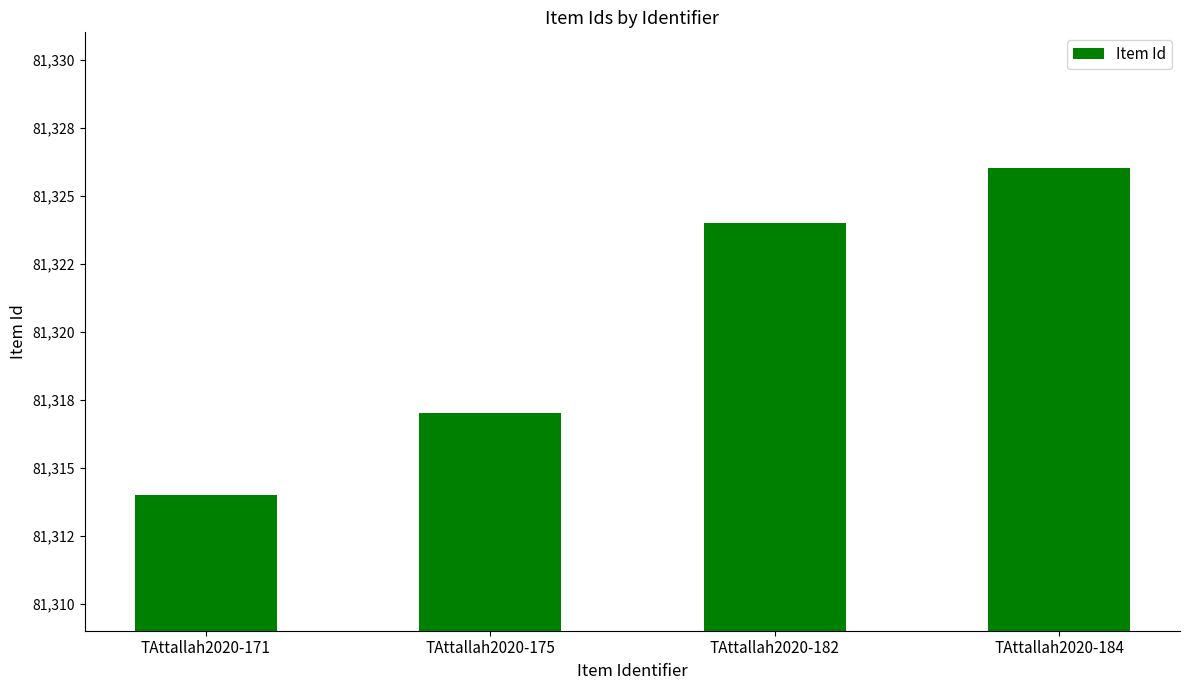

True or false: the data shows 112198 at TAttallah2020-171.

False